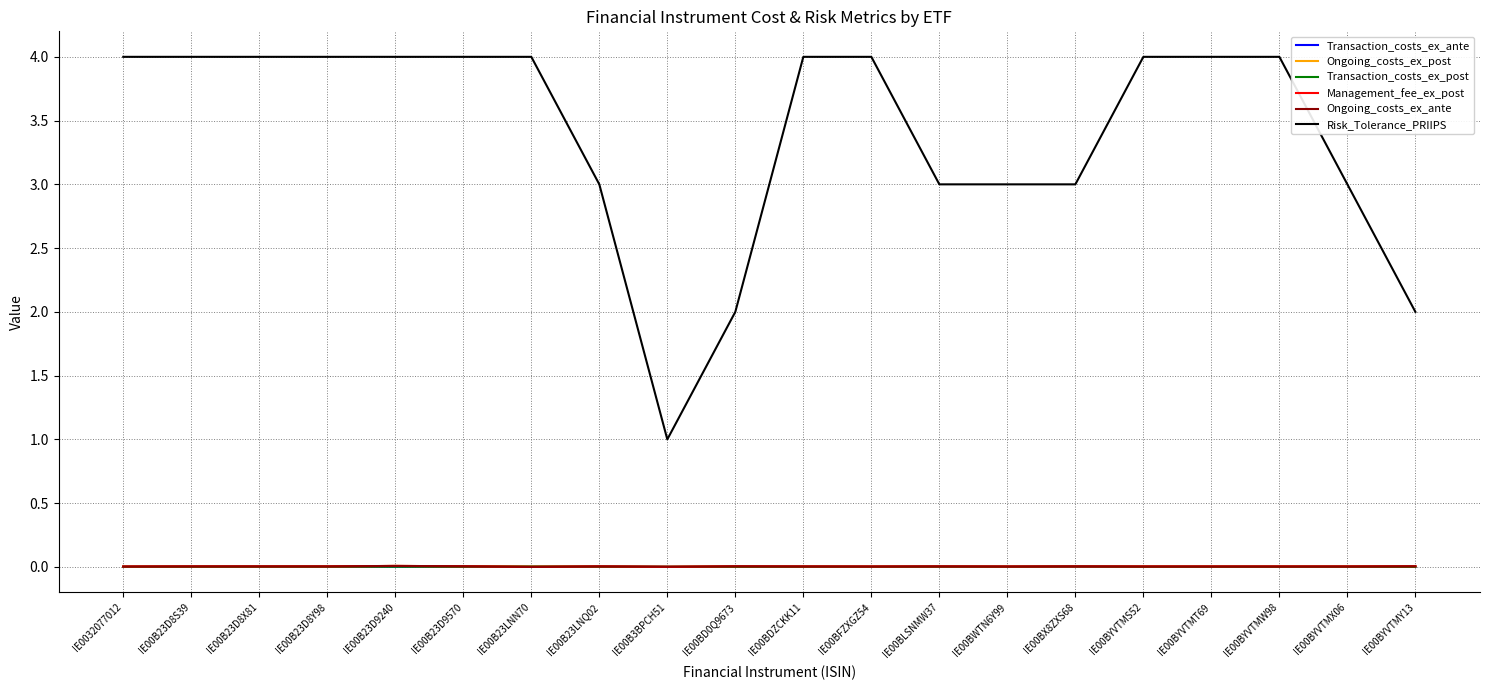

Between IE00B23D8S39 and IE00BYVTMX06, which series saw the biggest shift?

Risk_Tolerance_PRIIPS